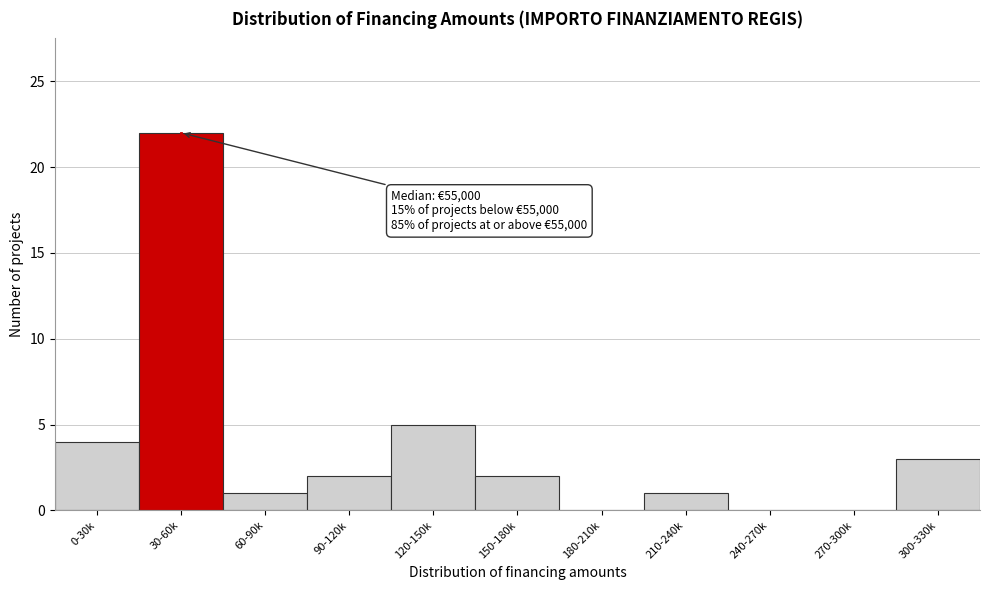

Reading left to right, what are all the values shown in this chart?

0-30k=4	30-60k=22	60-90k=1	90-120k=2	120-150k=5	150-180k=2	180-210k=0	210-240k=1	240-270k=0	270-300k=0	300-330k=3